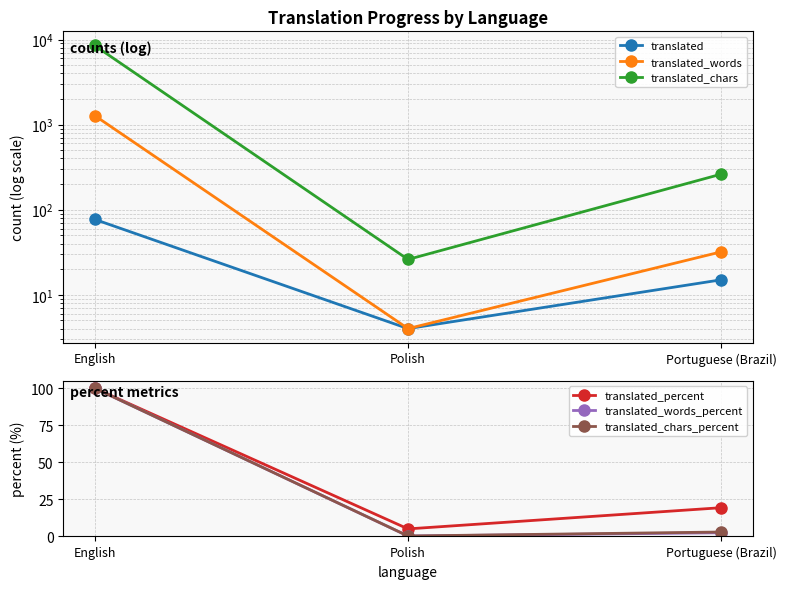

What is the value of the translated_chars_percent point at the 3rd from the left?

3.0